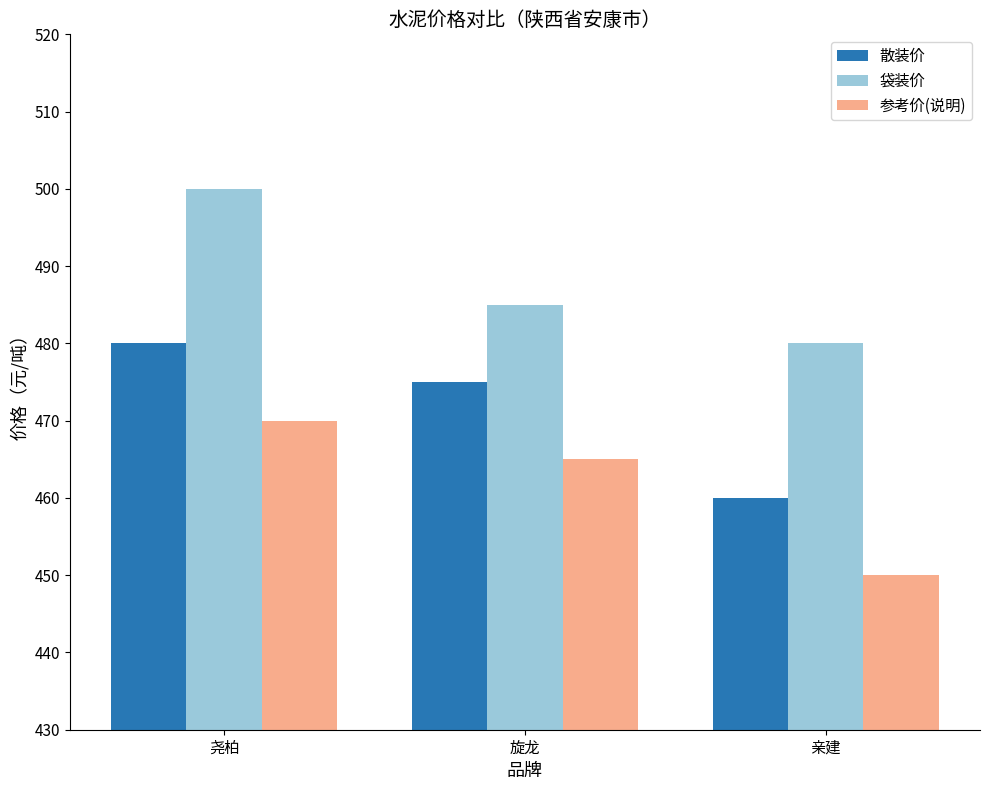

Reading left to right, extract all data points from this chart.

散装价: 480	475	460
袋装价: 500	485	480
参考价(说明): 470	465	450